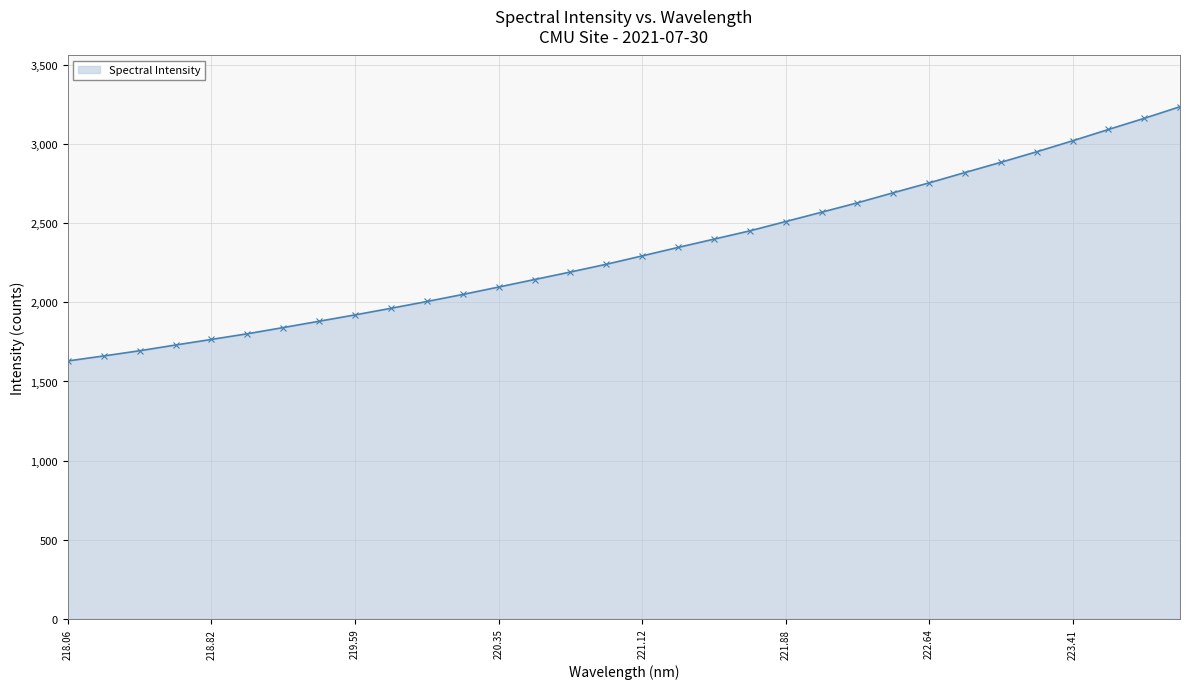

What is the minimum value shown in the chart?

1629.8